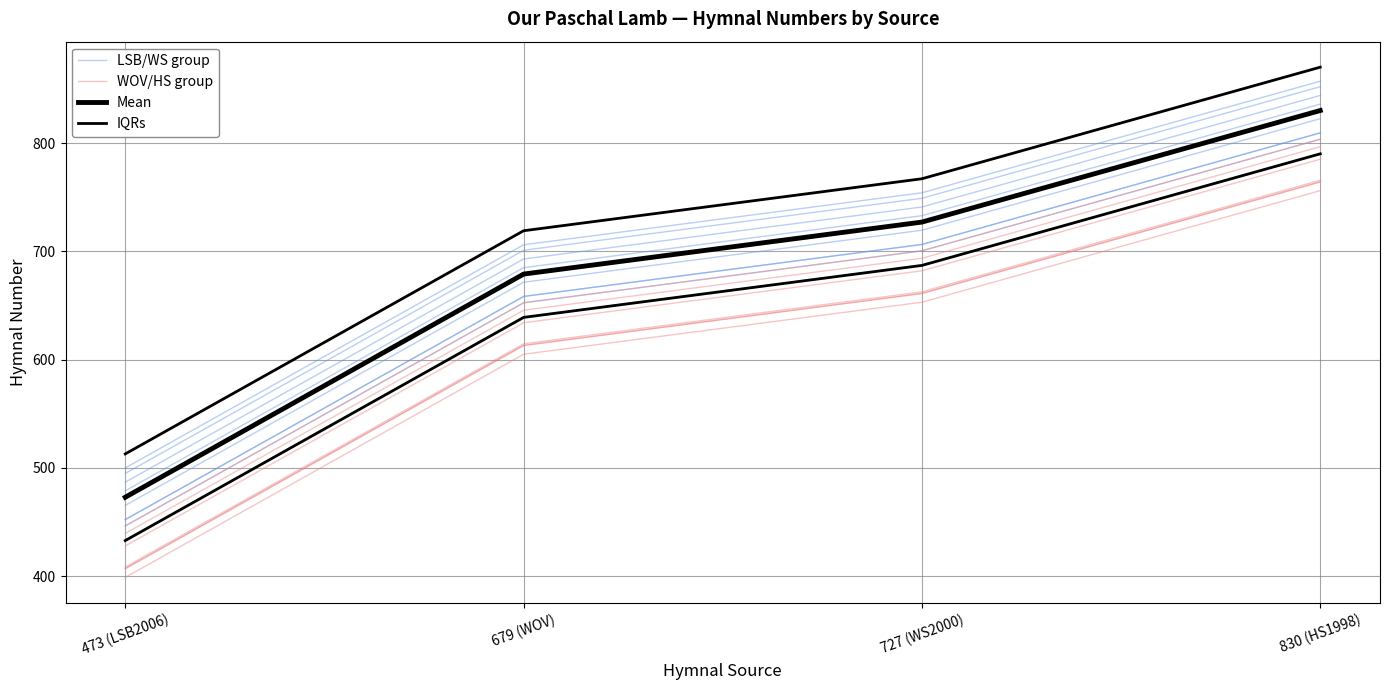

True or false: WOV/HS group has a value of 130.8 at 473 (LSB2006).

False